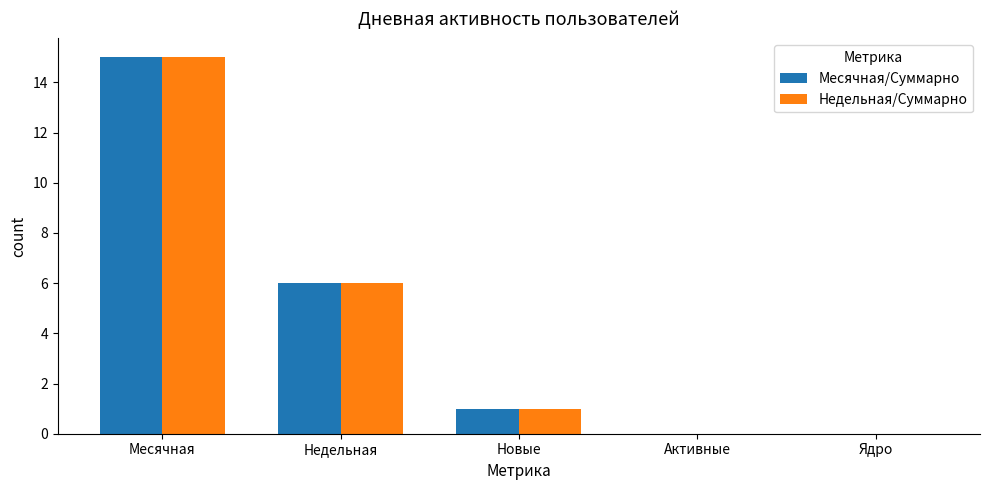

Reading left to right, list all the values displayed in this chart.

Месячная/Суммарно: Месячная=15	Недельная=6	Новые=1	Активные=0	Ядро=0
Недельная/Суммарно: Месячная=15	Недельная=6	Новые=1	Активные=0	Ядро=0